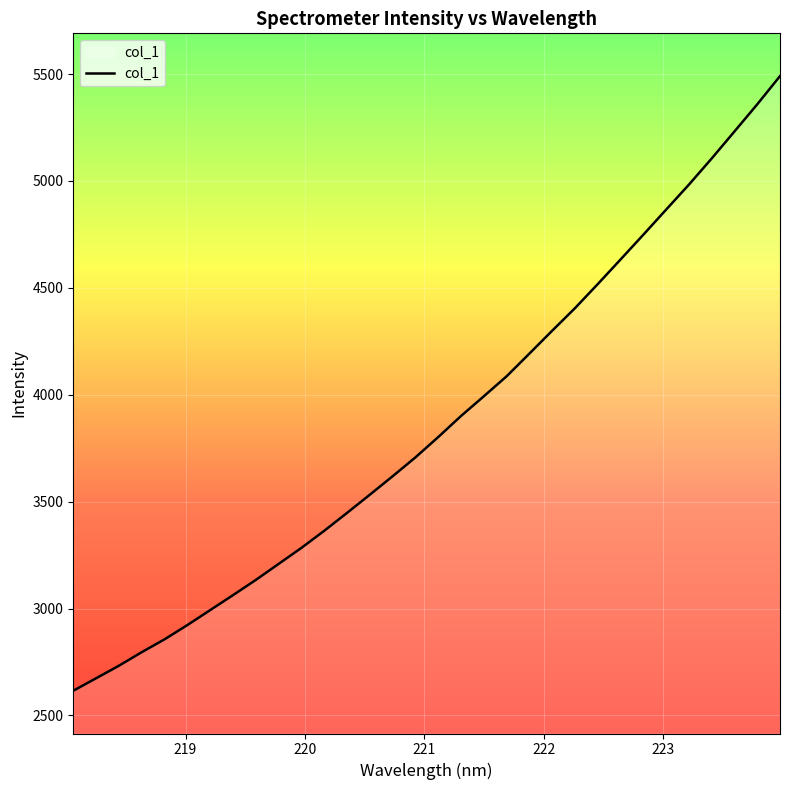

What is the maximum value shown in the chart?

5490.2